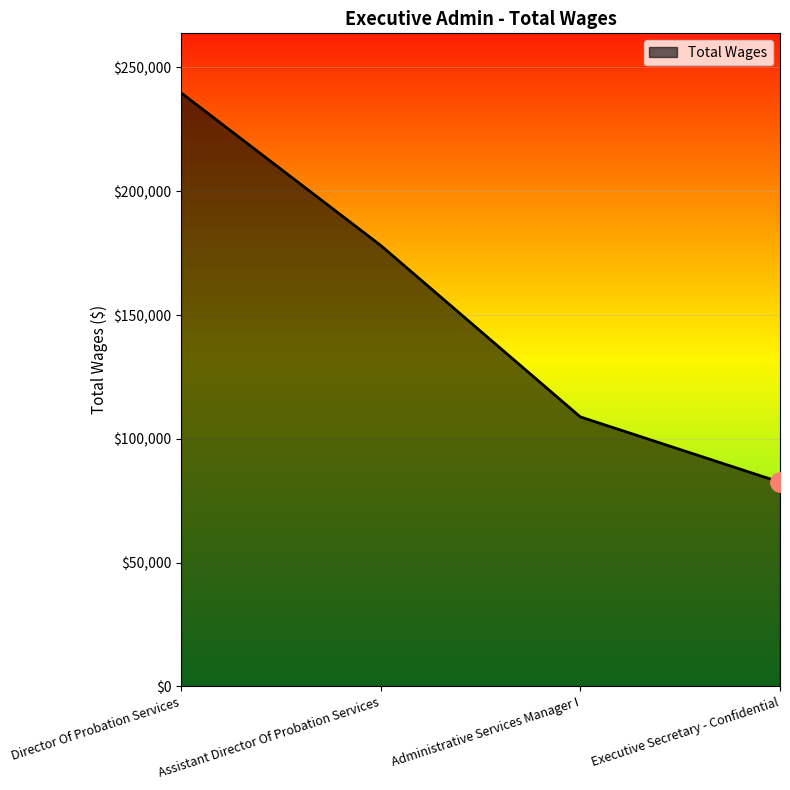

The value at Assistant Director Of Probation Services is 178146. True or false?

True